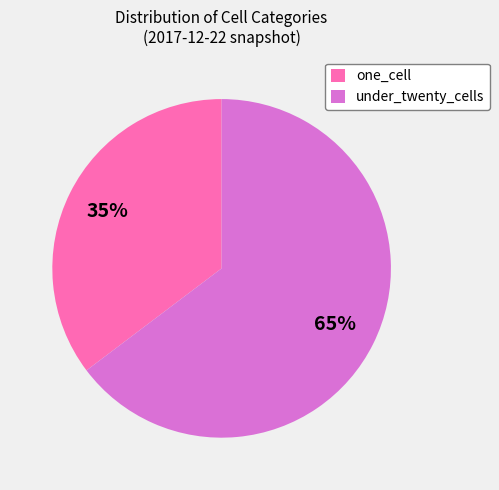

Which category has the biggest portion of the pie?

under_twenty_cells